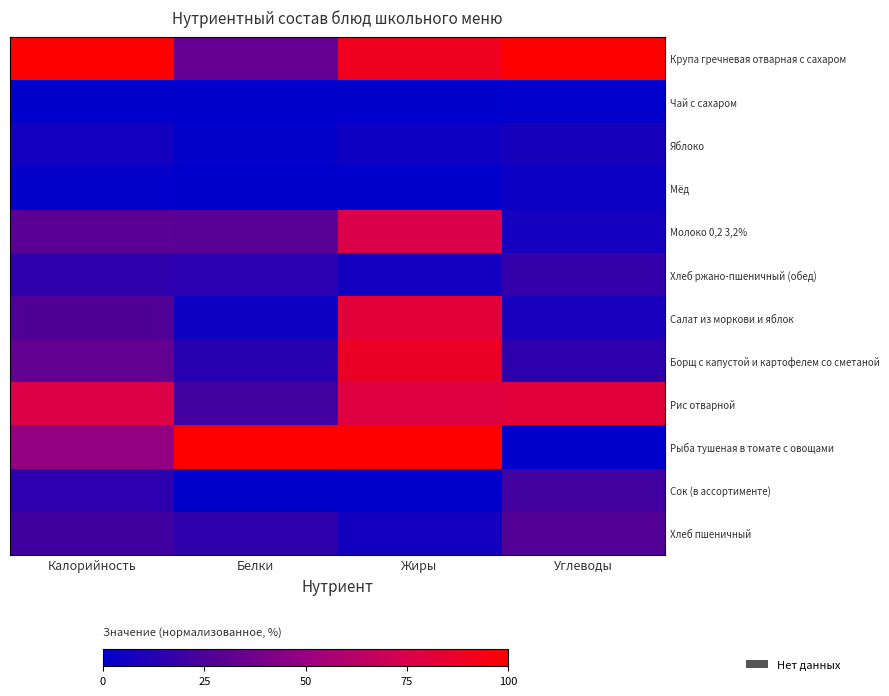

What is the maximum value shown in the chart?

100.0